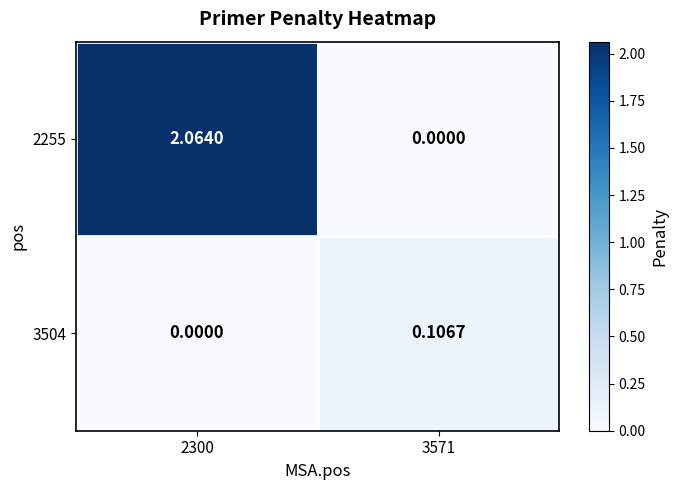

Is the value of 2255 at 2300 greater than the value of 3504 at 3571?

Yes